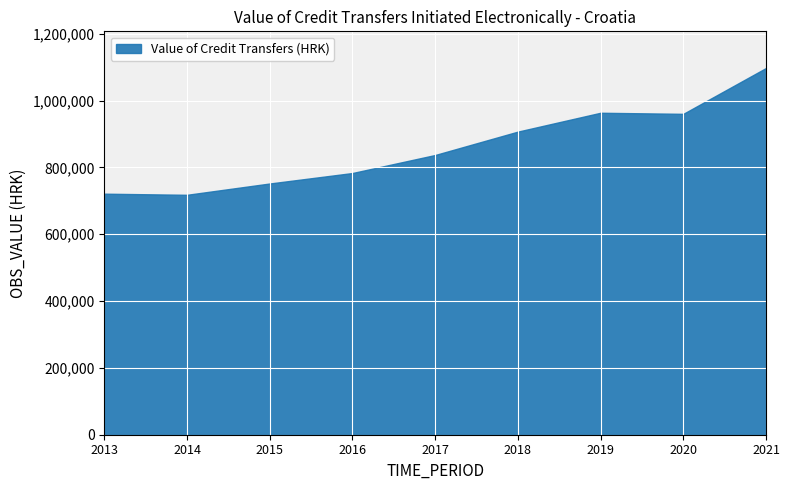

How many data points does each series have?

9